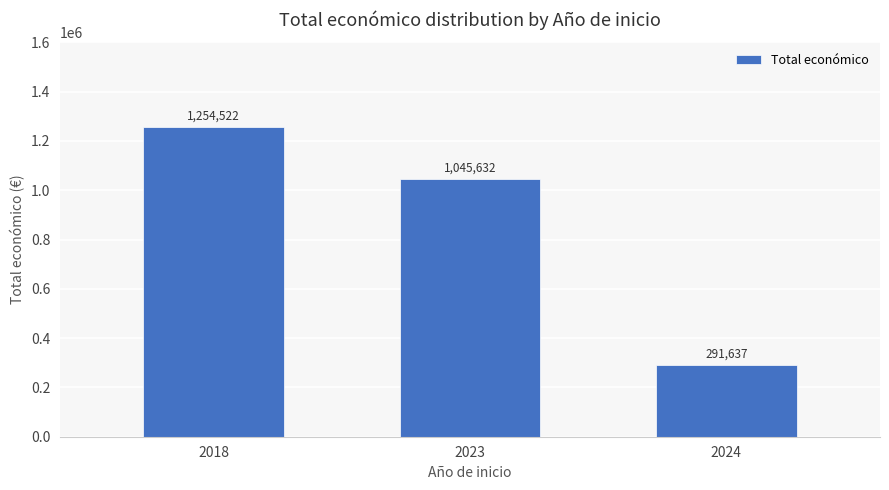

Count the number of categories in the chart.

3